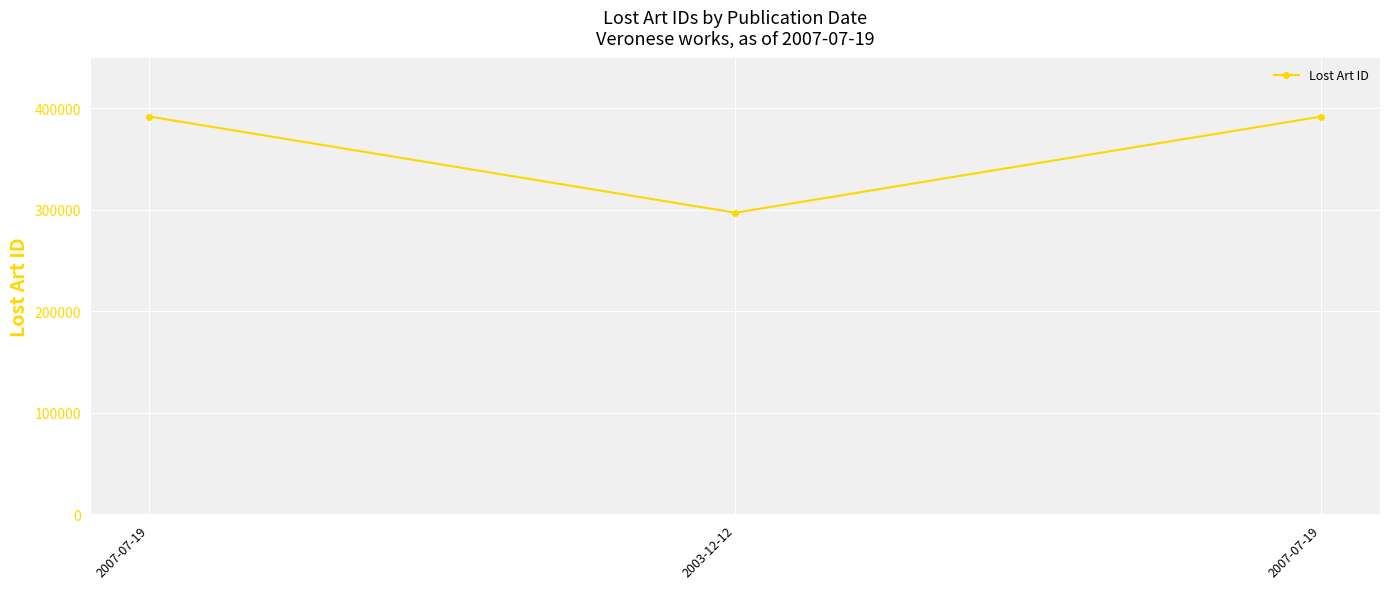

What is the maximum value shown in the chart?

391983